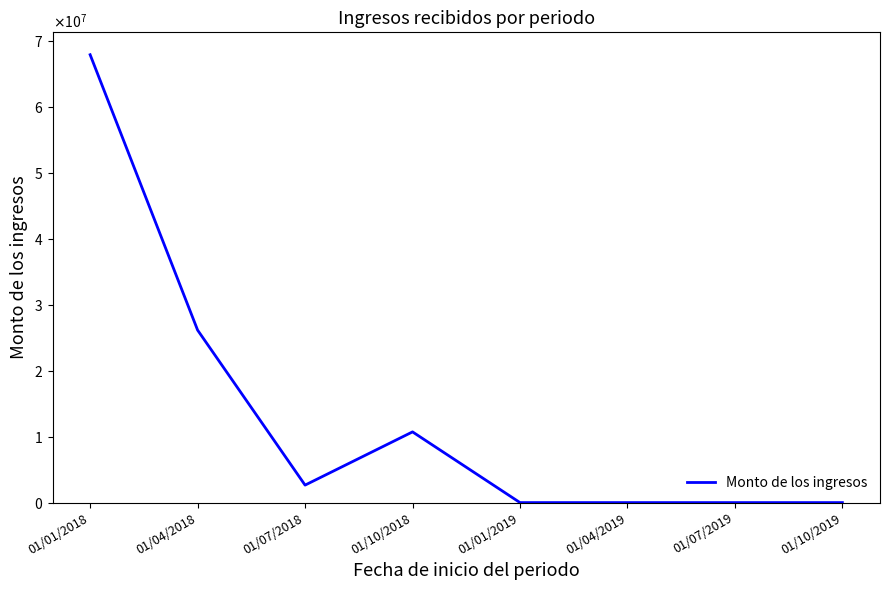

Is it true that the value at 01/04/2018 is 15644407.6?

False